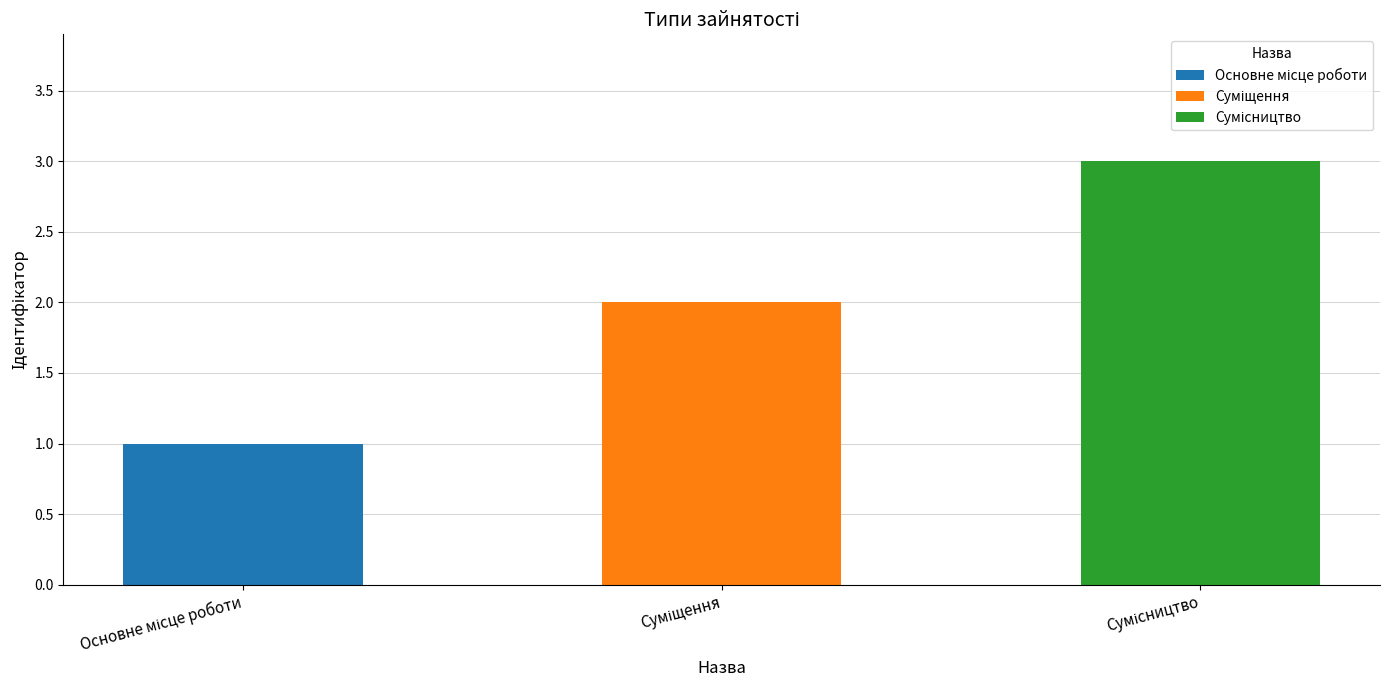

What is the difference between the values at Суміщення and Основне місце роботи?

1